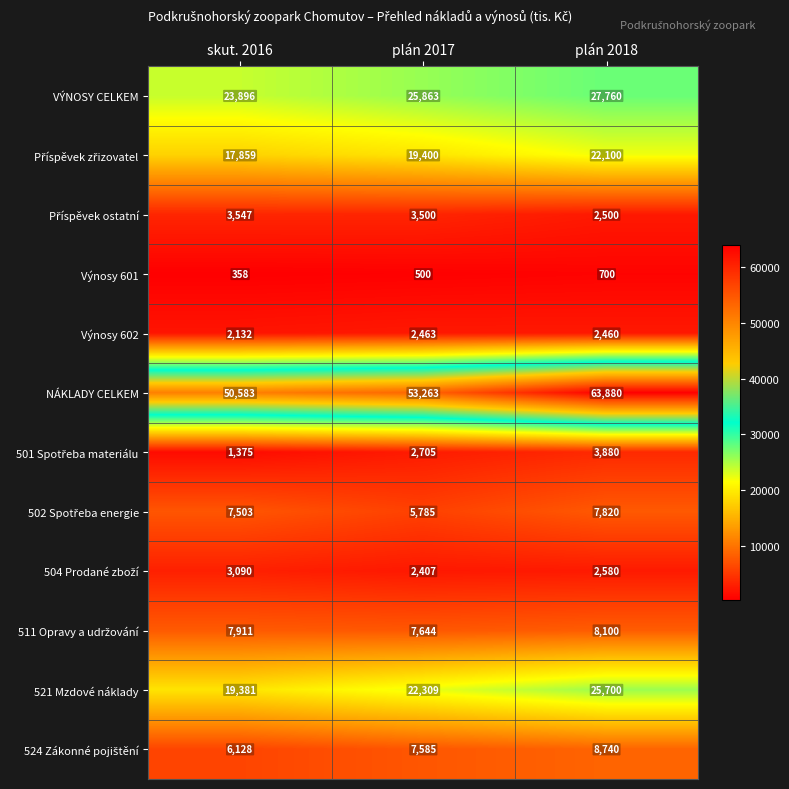

How many NÁKLADY CELKEM values are between 50583 and 63880?

3